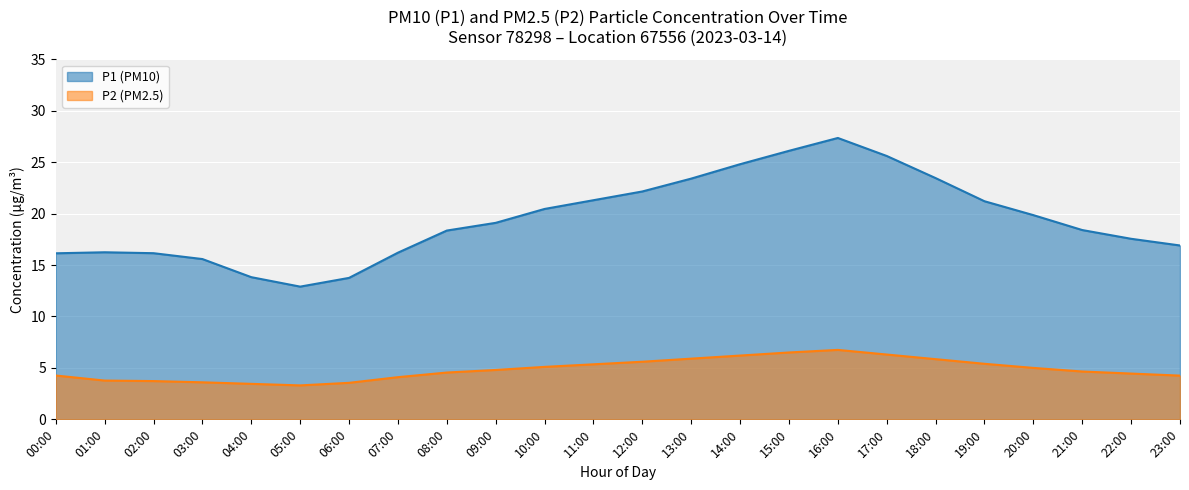

What is the minimum value shown in the chart?

3.3